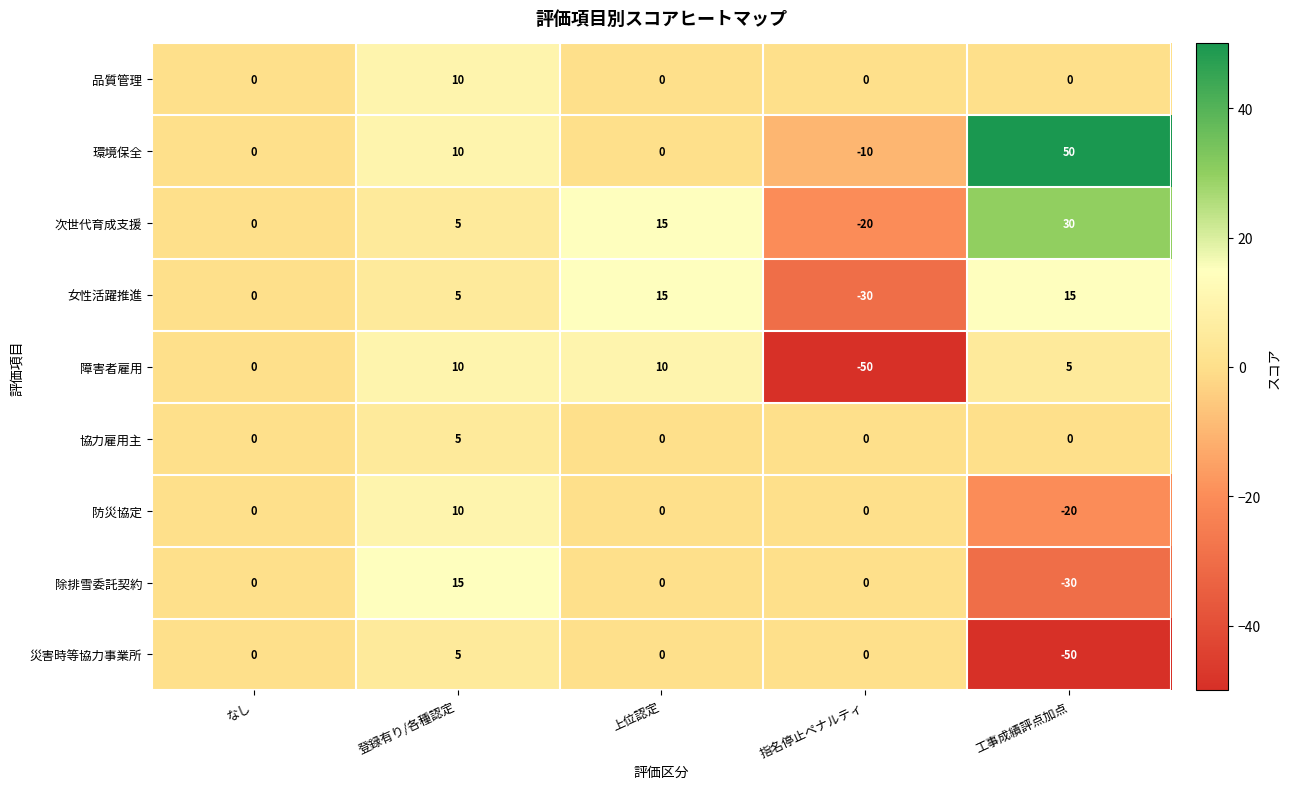

Which series changed the most between 登録有り/各種認定 and 指名停止ペナルティ?

障害者雇用